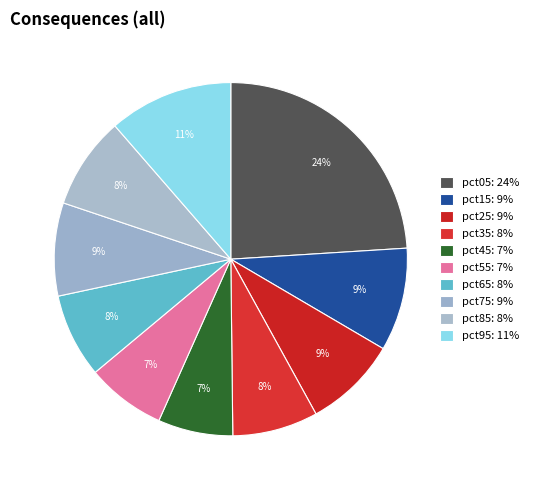

Count the number of slices in the pie.

10